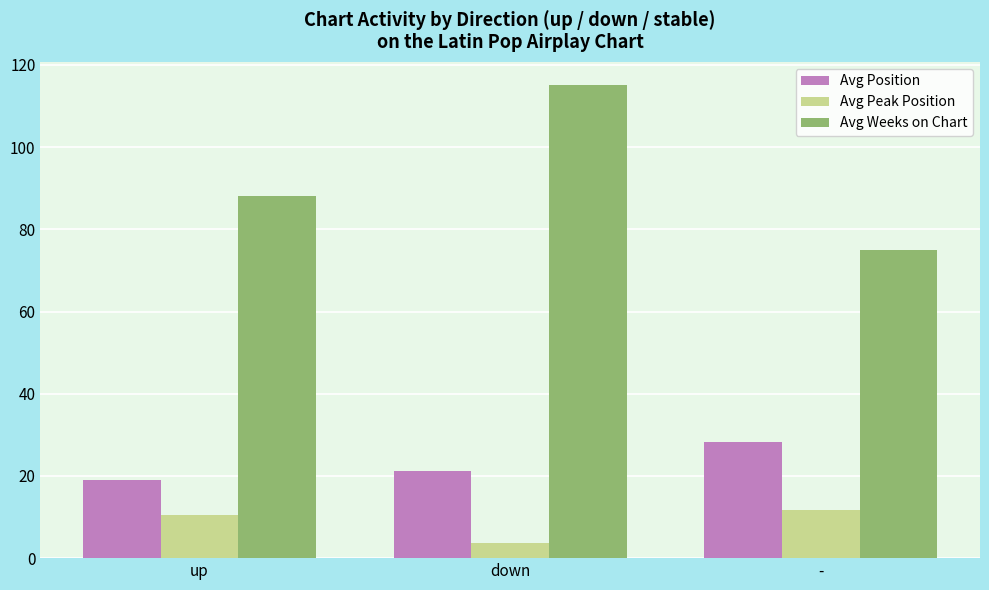

How many bars are there in total?

9